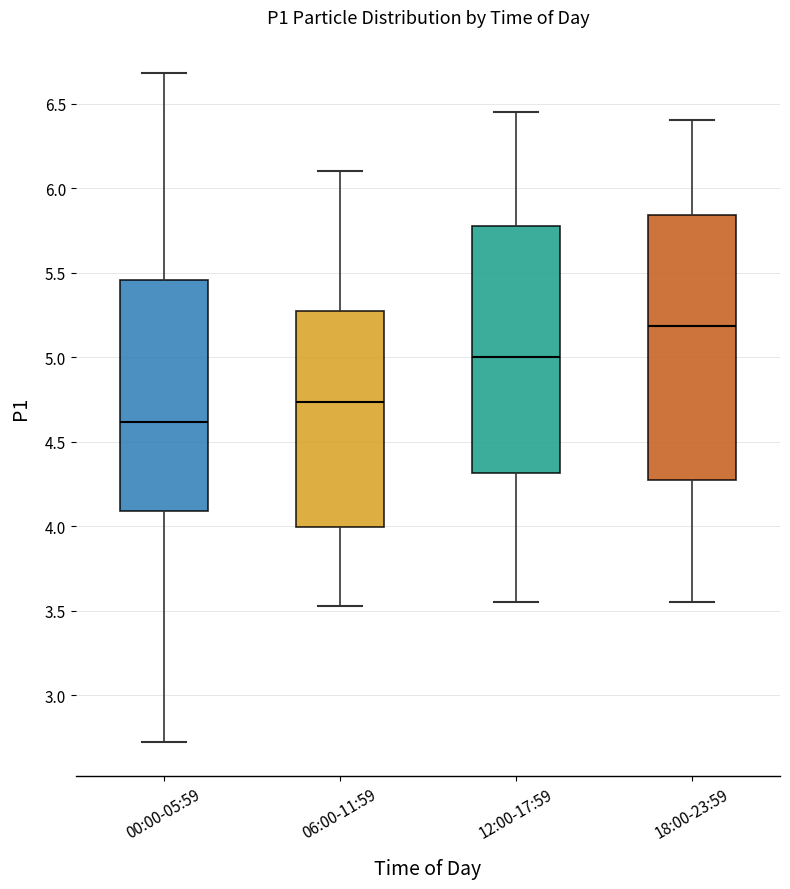

Which box's median line is the lowest?

00:00-05:59